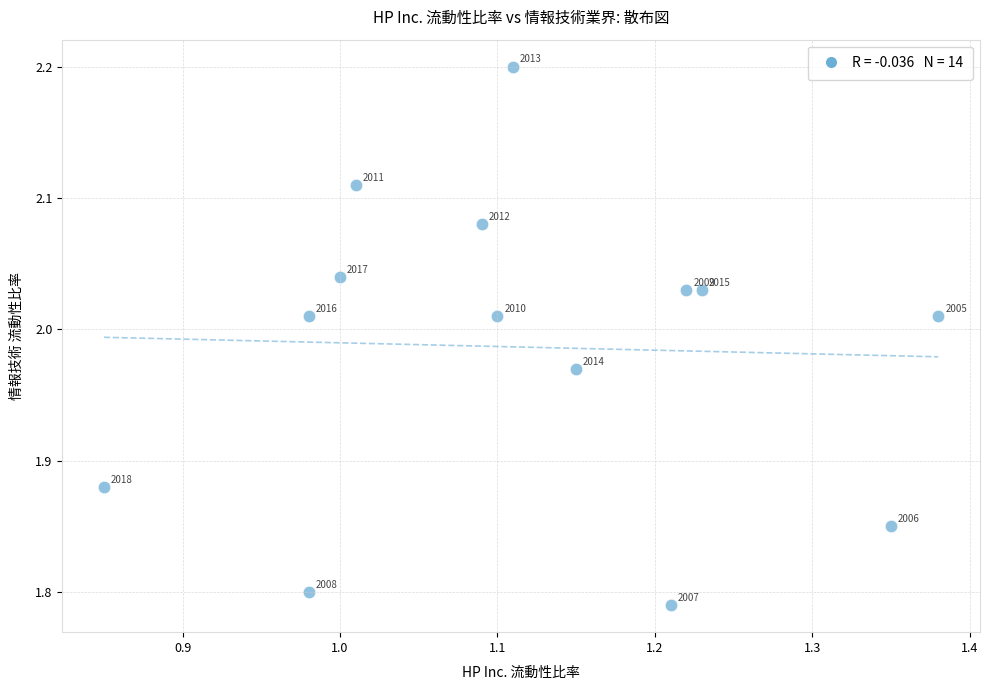

What is the range of Y values (max minus min)?

0.4